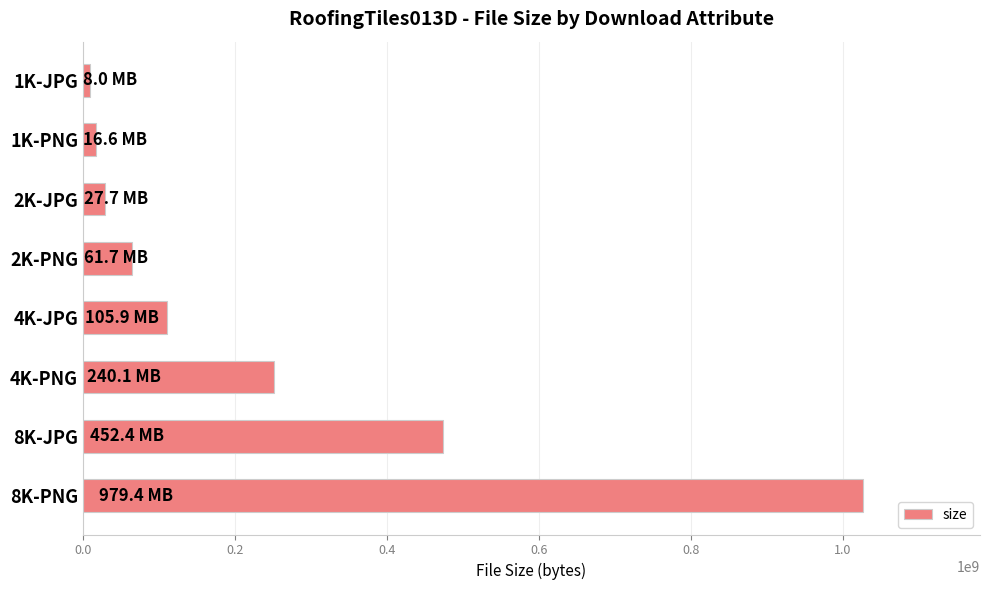

At which label is the value closest to 517698824?

8K-JPG